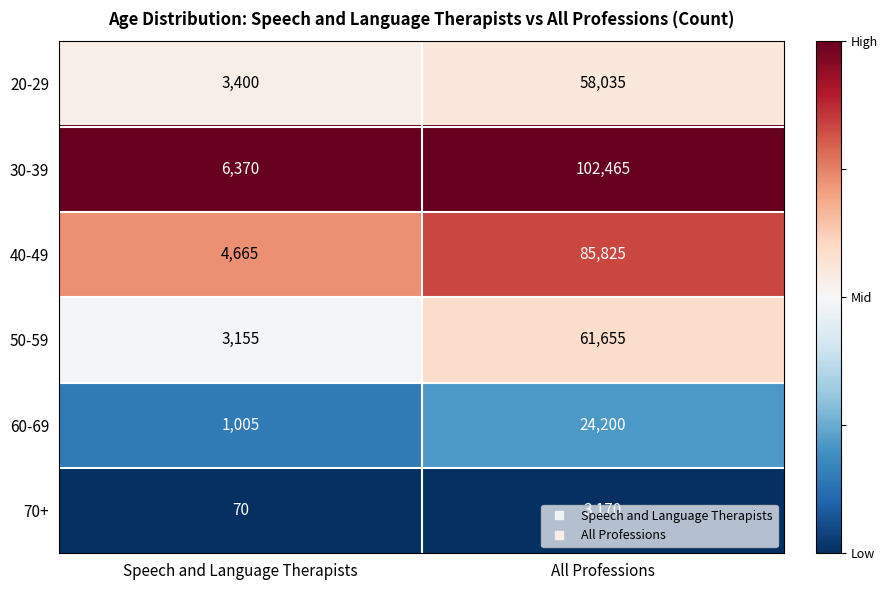

Which series has the largest total across all categories?

30-39